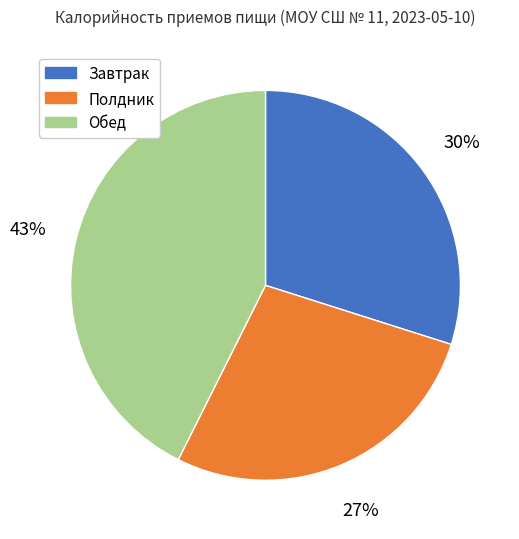

How many segments does this pie chart have?

3